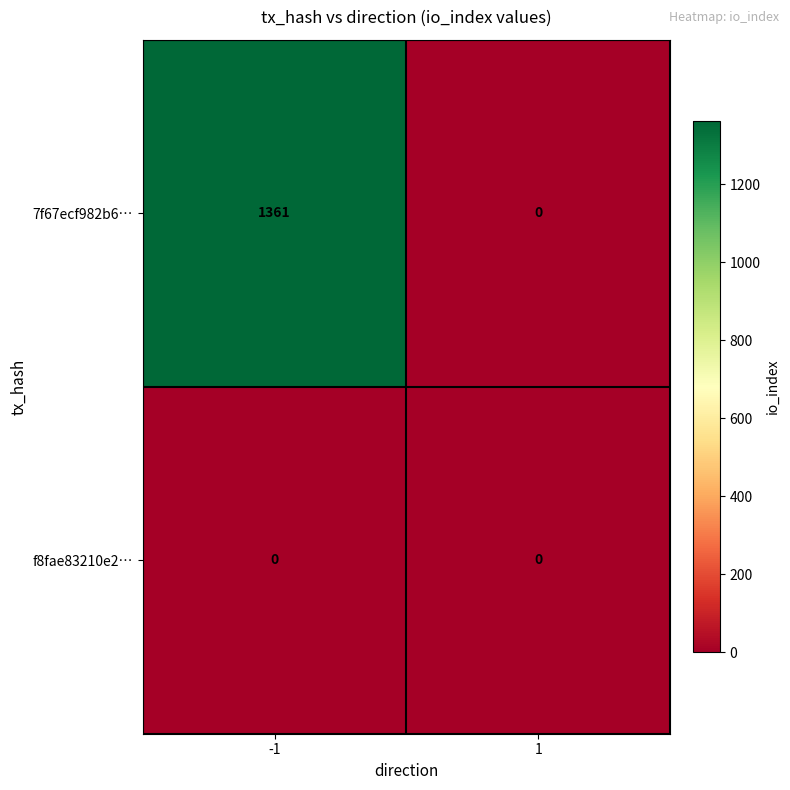

Reading left to right, what are all the values shown in this chart?

7f67ecf982b6…: -1=1361	1=0
f8fae83210e2…: -1=0	1=0